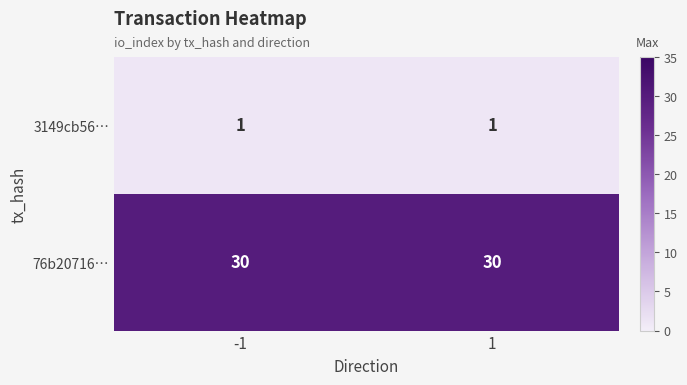

Which series has the largest total across all categories?

76b20716…